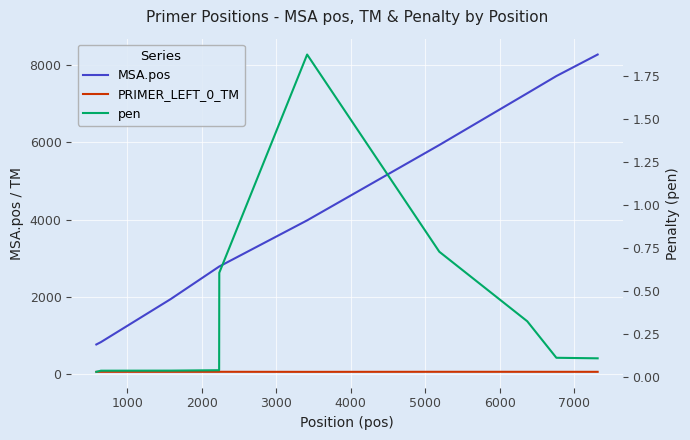

True or false: pen and MSA.pos intersect in this chart.

False